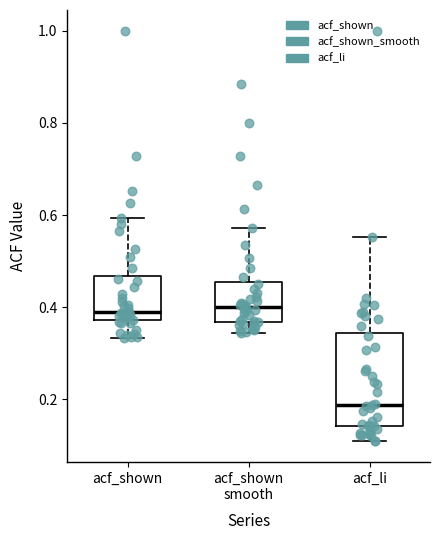

Where does the upper whisker of the box for acf_shown end on the y-axis? The values are not printed on the chart, so give them approximately, as read against the axis.

0.60